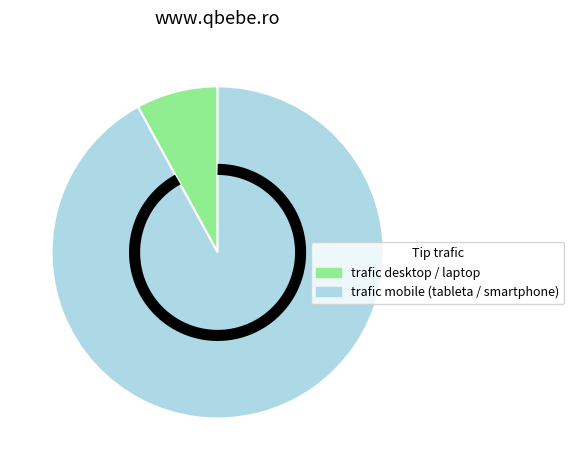

To the nearest percent, what is the difference between the largest and smallest slice percentages?

84%